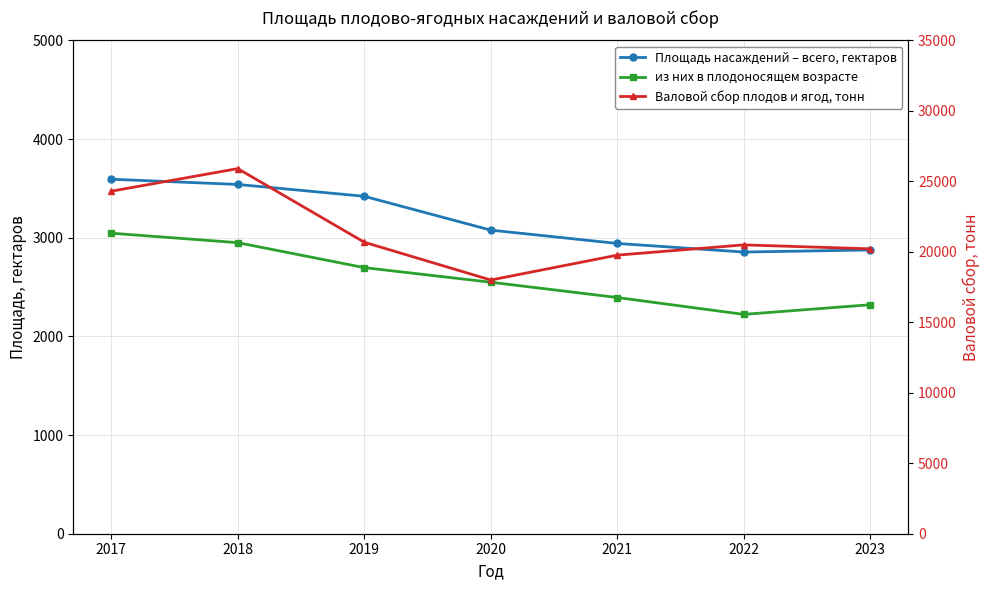

The value of Площадь насаждений – всего, гектаров at 2021 is 2942. True or false?

True